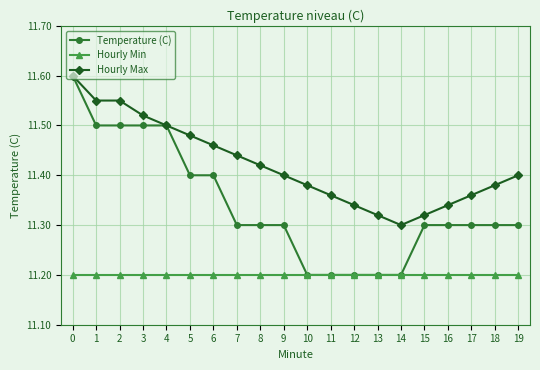

Rank the series at 6 from lowest to highest value.

Hourly Min, Temperature (C), Hourly Max